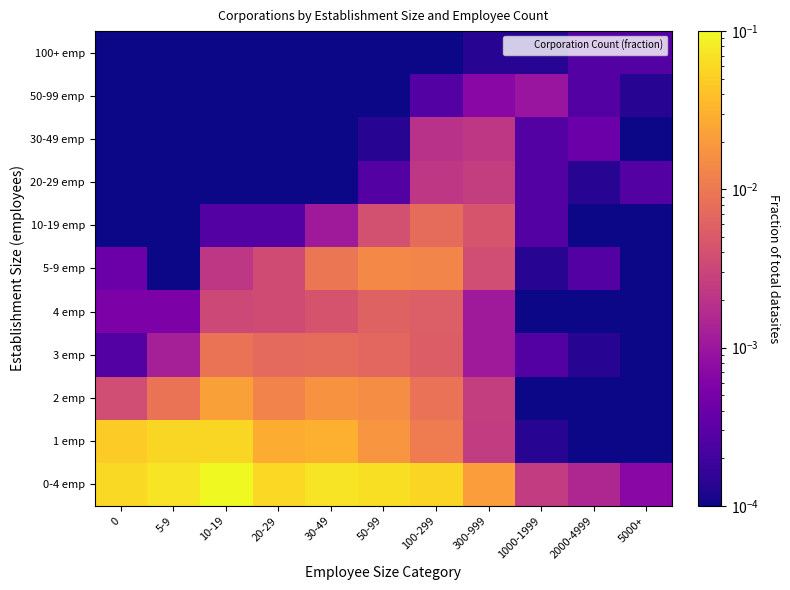

Reading right to left, list all the values displayed in this chart.

0-4 emp: 5000+=0.0	2000-4999=0.0	1000-1999=0.0	300-999=0.0	100-299=0.1	50-99=0.1	30-49=0.1	20-29=0.1	10-19=0.1	5-9=0.1	0=0.1
1 emp: 5000+=0.0	2000-4999=0.0	1000-1999=0.0	300-999=0.0	100-299=0.0	50-99=0.0	30-49=0.0	20-29=0.0	10-19=0.1	5-9=0.1	0=0.0
2 emp: 5000+=0.0	2000-4999=0.0	1000-1999=0.0	300-999=0.0	100-299=0.0	50-99=0.0	30-49=0.0	20-29=0.0	10-19=0.0	5-9=0.0	0=0.0
3 emp: 5000+=0.0	2000-4999=0.0	1000-1999=0.0	300-999=0.0	100-299=0.0	50-99=0.0	30-49=0.0	20-29=0.0	10-19=0.0	5-9=0.0	0=0.0
4 emp: 5000+=0.0	2000-4999=0.0	1000-1999=0.0	300-999=0.0	100-299=0.0	50-99=0.0	30-49=0.0	20-29=0.0	10-19=0.0	5-9=0.0	0=0.0
5-9 emp: 5000+=0.0	2000-4999=0.0	1000-1999=0.0	300-999=0.0	100-299=0.0	50-99=0.0	30-49=0.0	20-29=0.0	10-19=0.0	5-9=0.0	0=0.0
10-19 emp: 5000+=0.0	2000-4999=0.0	1000-1999=0.0	300-999=0.0	100-299=0.0	50-99=0.0	30-49=0.0	20-29=0.0	10-19=0.0	5-9=0.0	0=0.0
20-29 emp: 5000+=0.0	2000-4999=0.0	1000-1999=0.0	300-999=0.0	100-299=0.0	50-99=0.0	30-49=0.0	20-29=0.0	10-19=0.0	5-9=0.0	0=0.0
30-49 emp: 5000+=0.0	2000-4999=0.0	1000-1999=0.0	300-999=0.0	100-299=0.0	50-99=0.0	30-49=0.0	20-29=0.0	10-19=0.0	5-9=0.0	0=0.0
50-99 emp: 5000+=0.0	2000-4999=0.0	1000-1999=0.0	300-999=0.0	100-299=0.0	50-99=0.0	30-49=0.0	20-29=0.0	10-19=0.0	5-9=0.0	0=0.0
100+ emp: 5000+=0.0	2000-4999=0.0	1000-1999=0.0	300-999=0.0	100-299=0.0	50-99=0.0	30-49=0.0	20-29=0.0	10-19=0.0	5-9=0.0	0=0.0